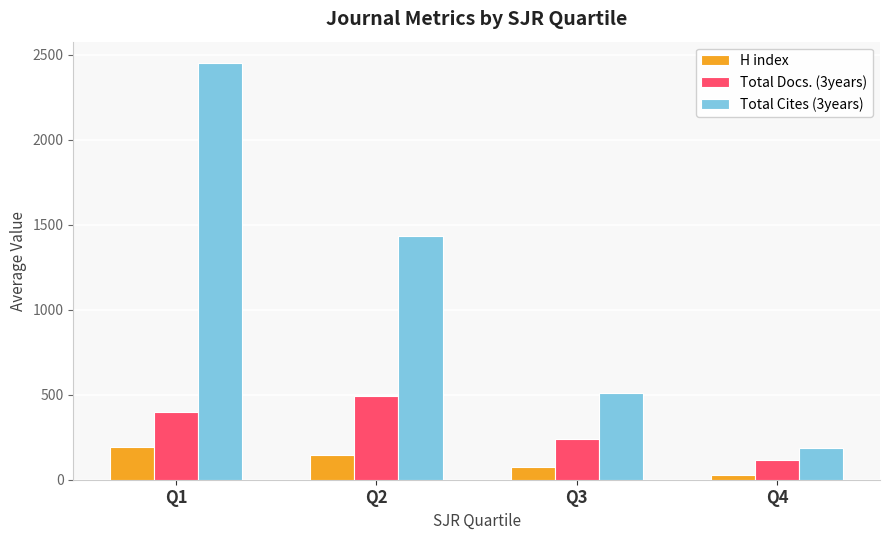

Reading left to right, transcribe all the data shown in this chart.

H index: 195.3	145.0	75.0	30.5
Total Docs. (3years): 395.9	492.7	240.0	117.5
Total Cites (3years): 2455.7	1433.0	508.5	186.0